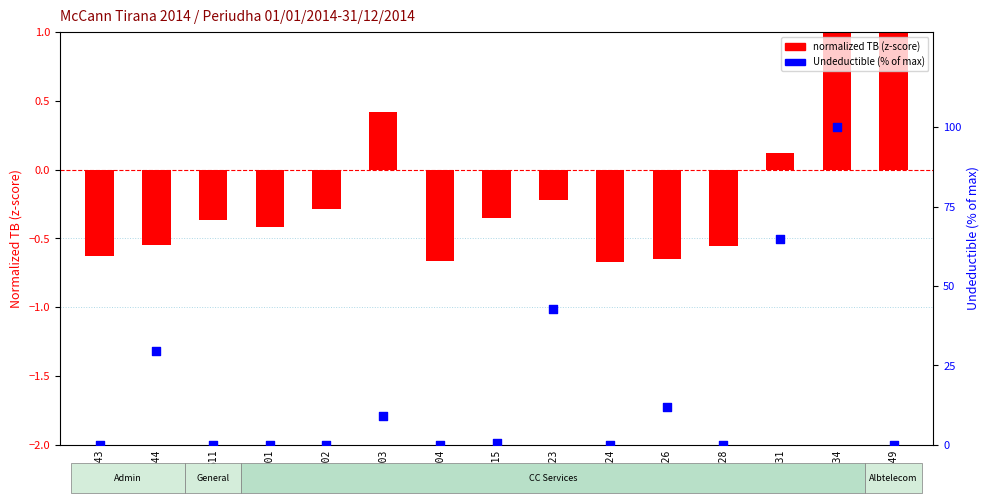

At how many categories does at least one series exceed 67?

1